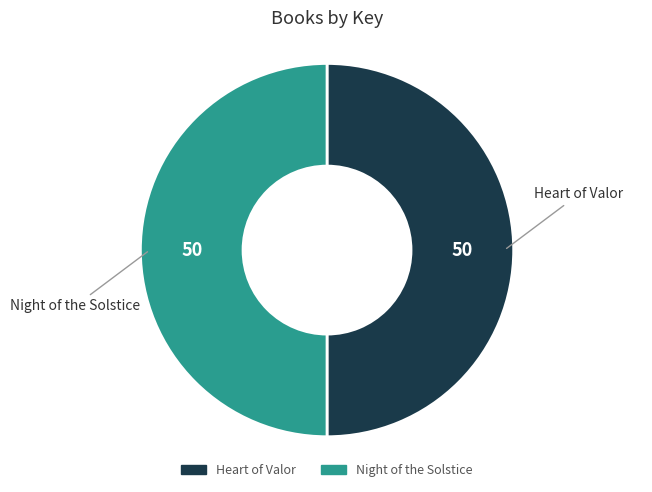

Is it true that Night of the Solstice is 50% of the pie?

True